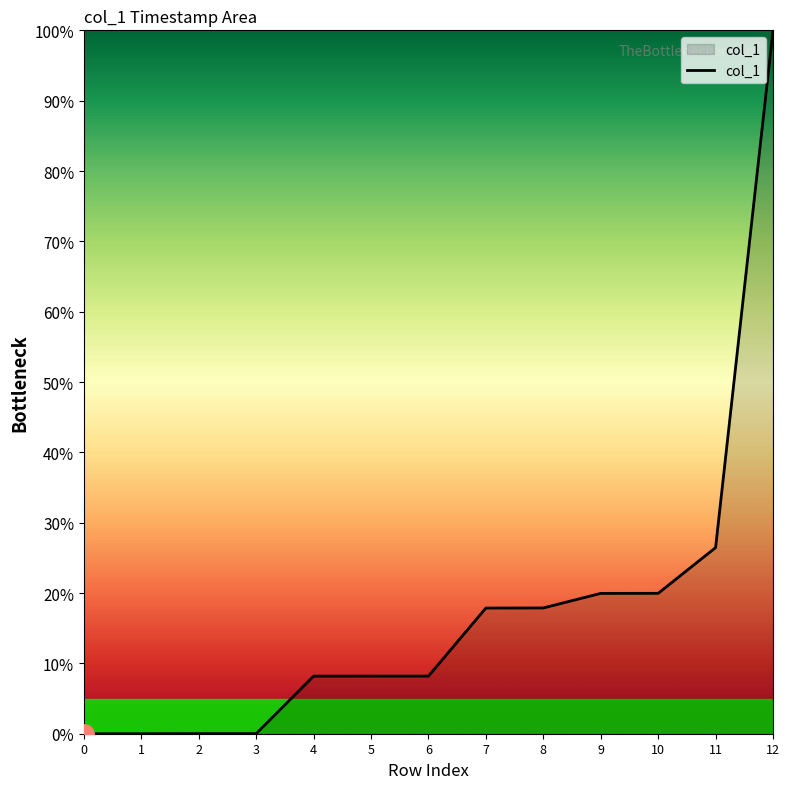

What is the approximate value at 7?

17.9